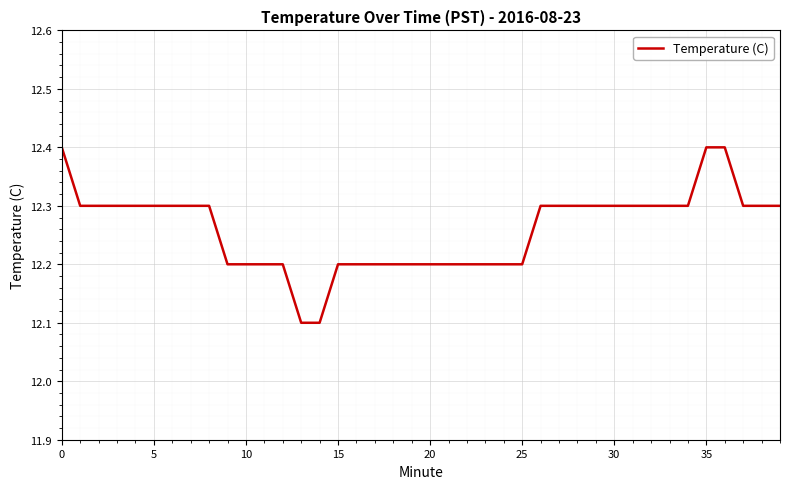

What is the greatest value displayed?

12.4